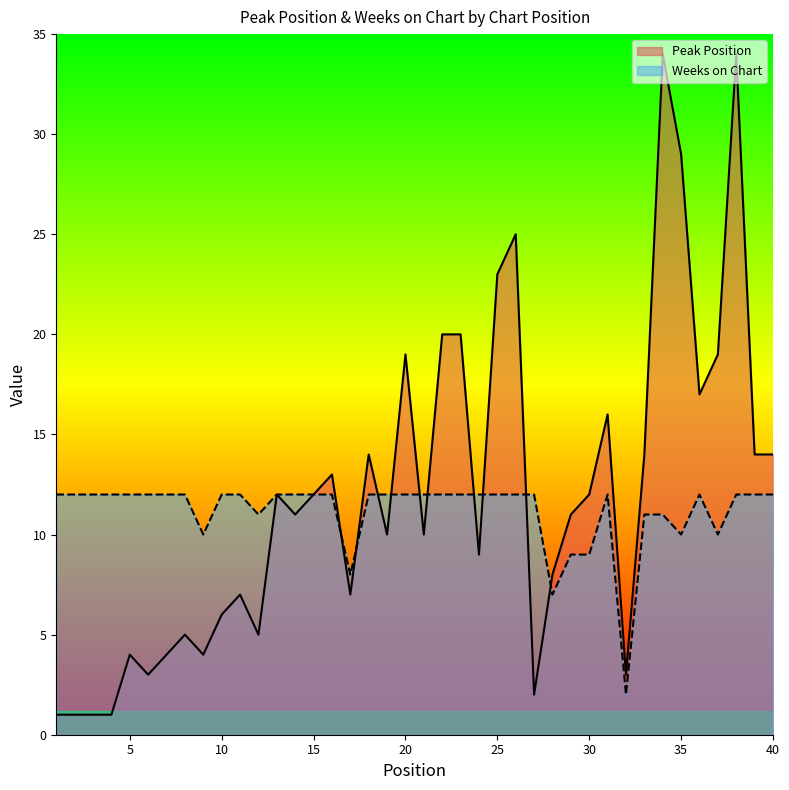

True or false: Peak Position and Weeks on Chart cross at least once.

True